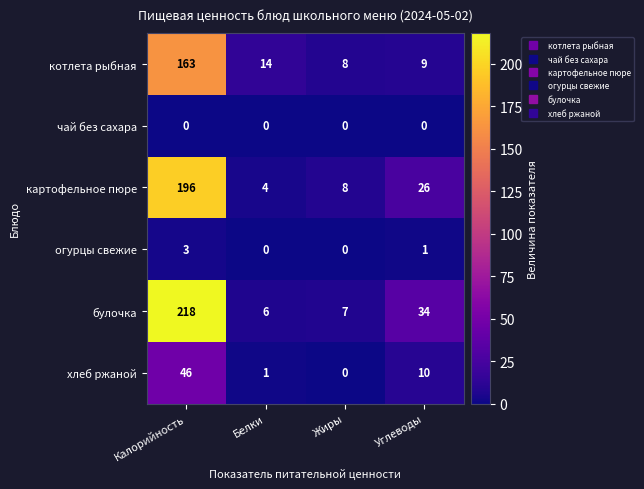

Which series has the widest spread of values?

булочка